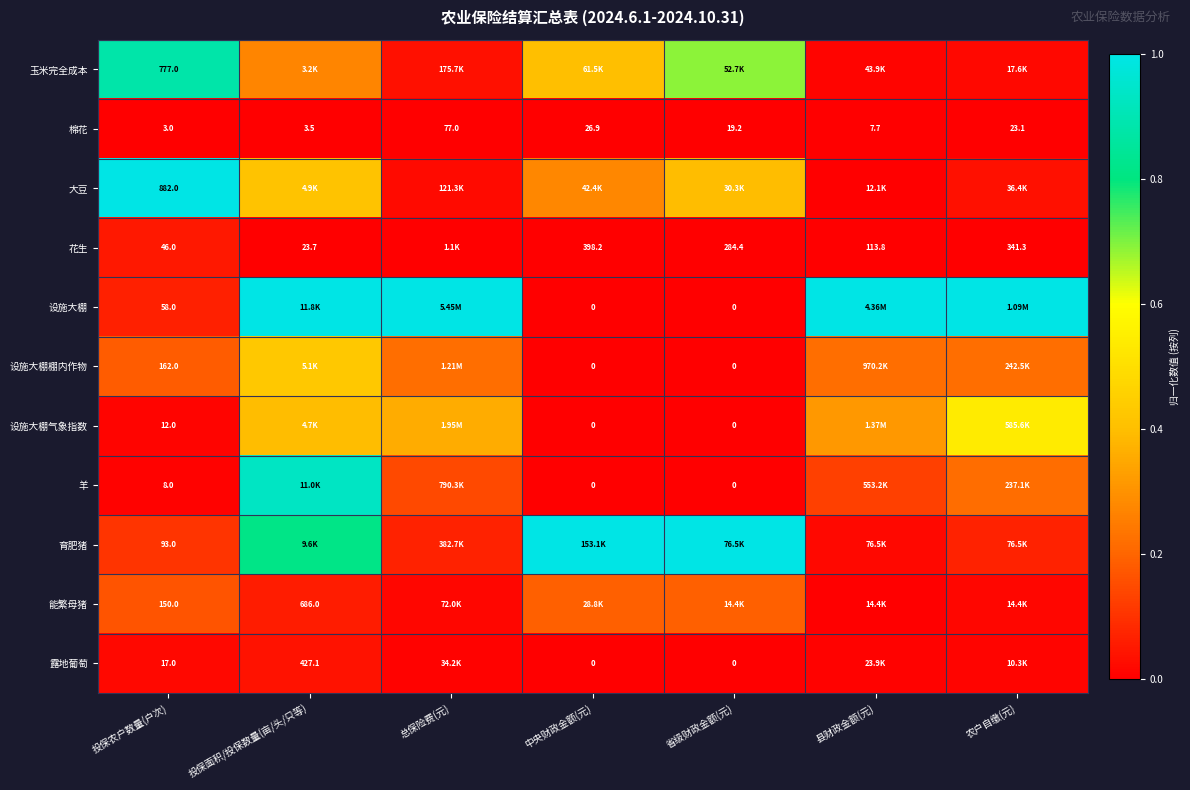

The value of 设施大棚 at 总保险费(元) is 1.3. True or false?

False